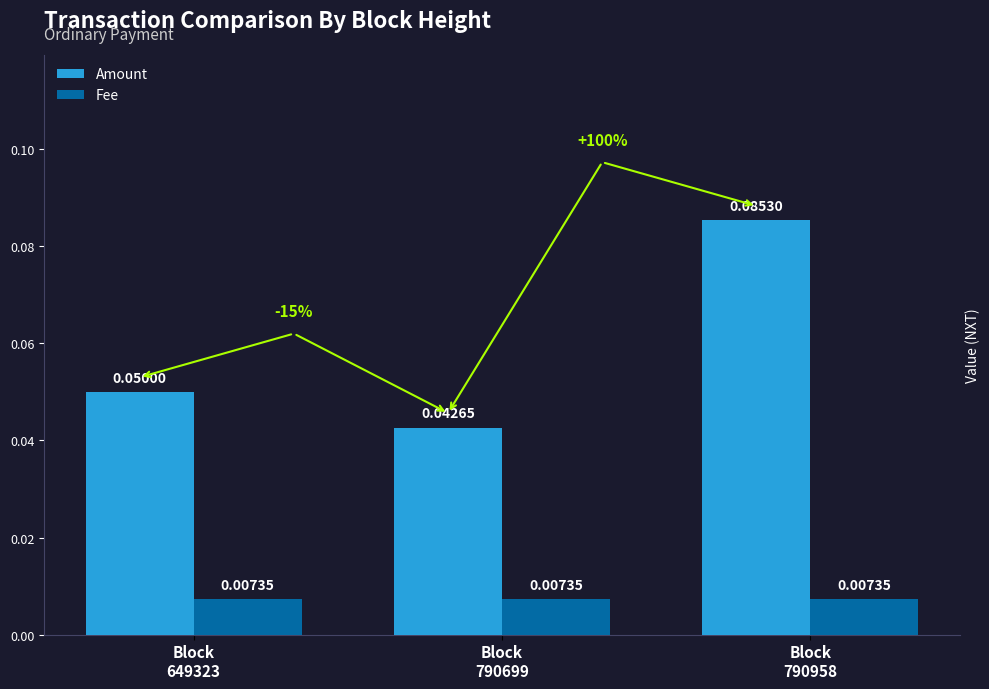

Which series has the widest spread of values?

Amount